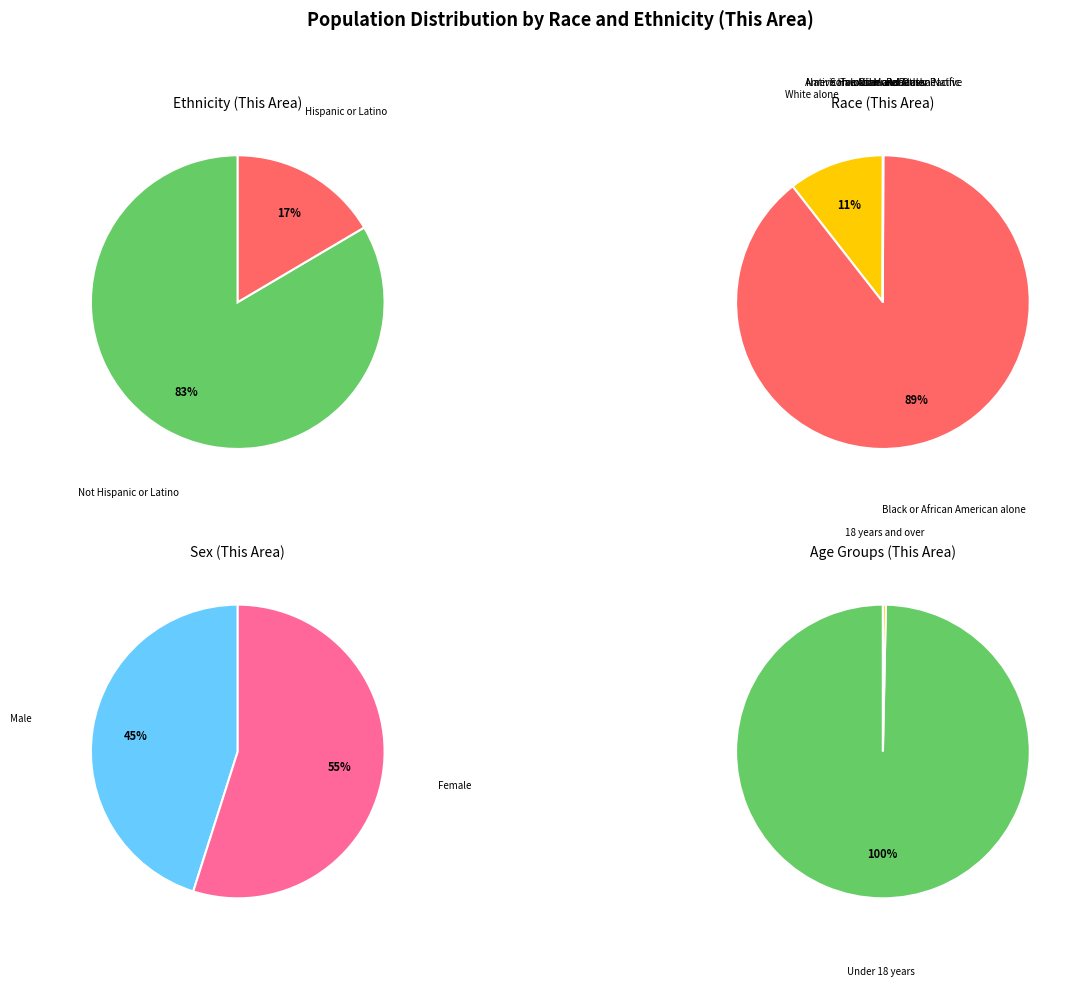

How many segments does this pie chart have?

9